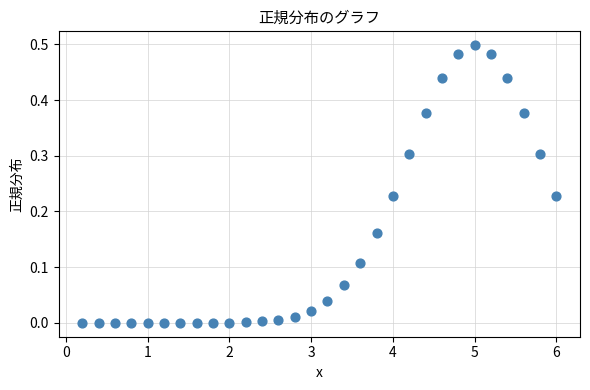

What is the range of X values (max minus min)?

5.8